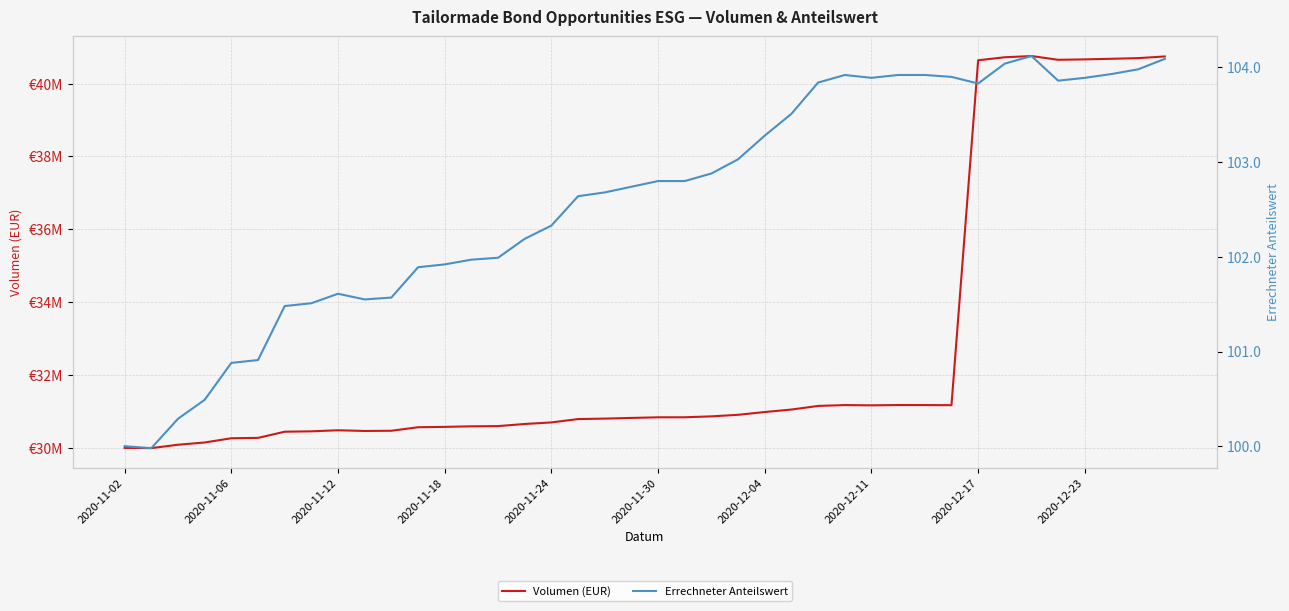

The value of Volumen (EUR) at 2020-11-24 is 42691037.7. True or false?

False